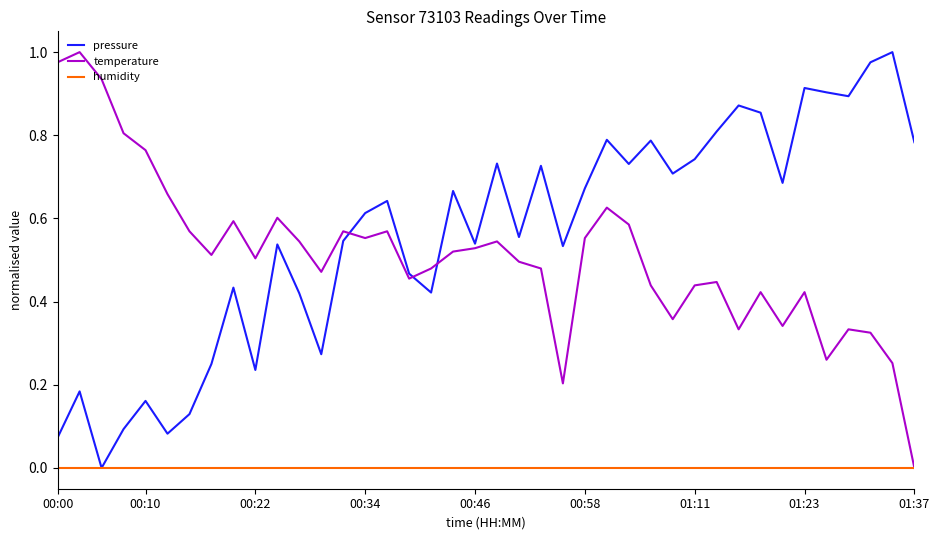

Which series has the largest total across all categories?

pressure